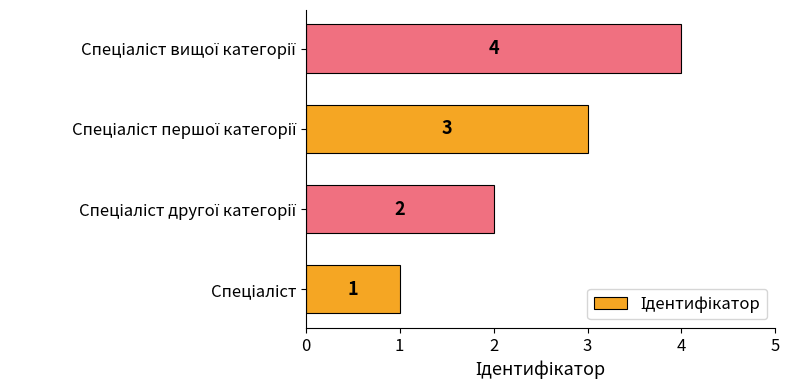

How many values are between 2 and 4?

3